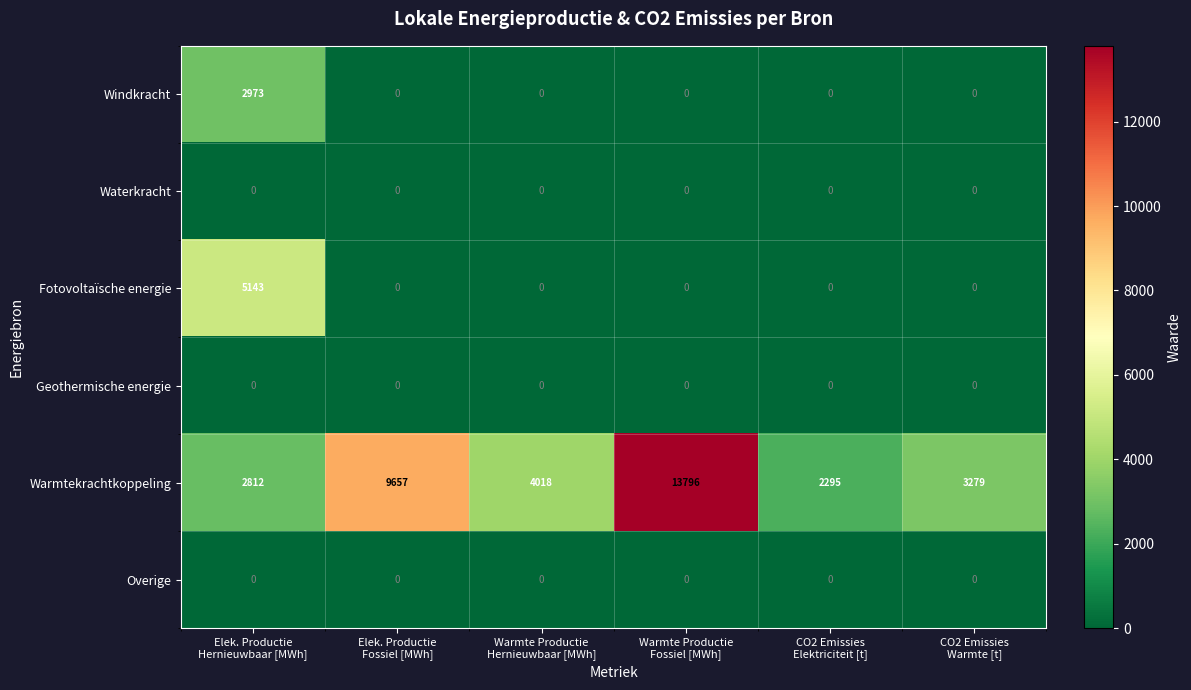

What is the maximum value for Fotovoltaïsche energie?

5143